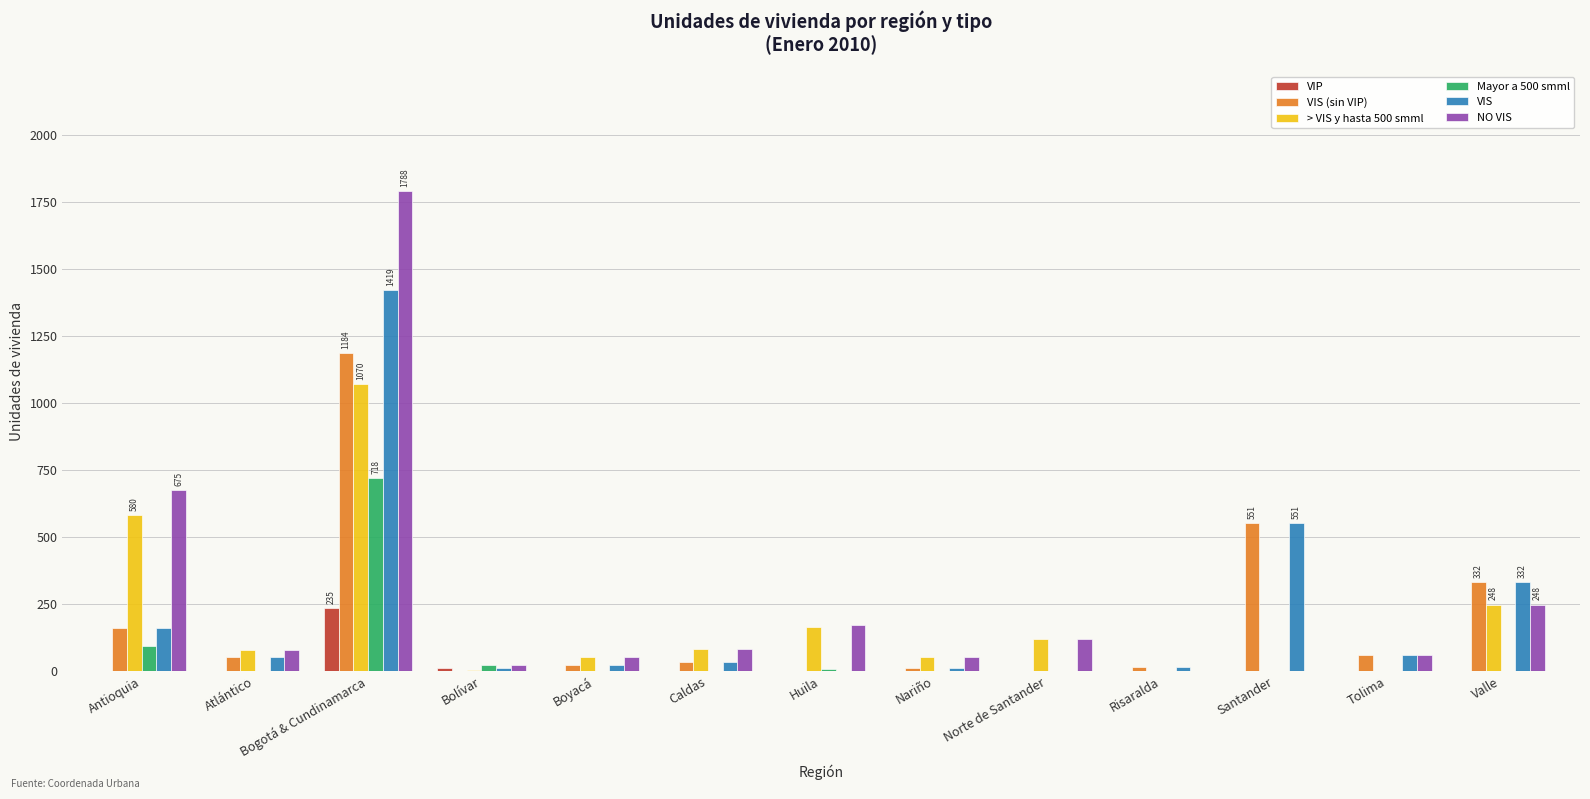

Between Antioquia and Norte de Santander, which series saw the biggest shift?

NO VIS